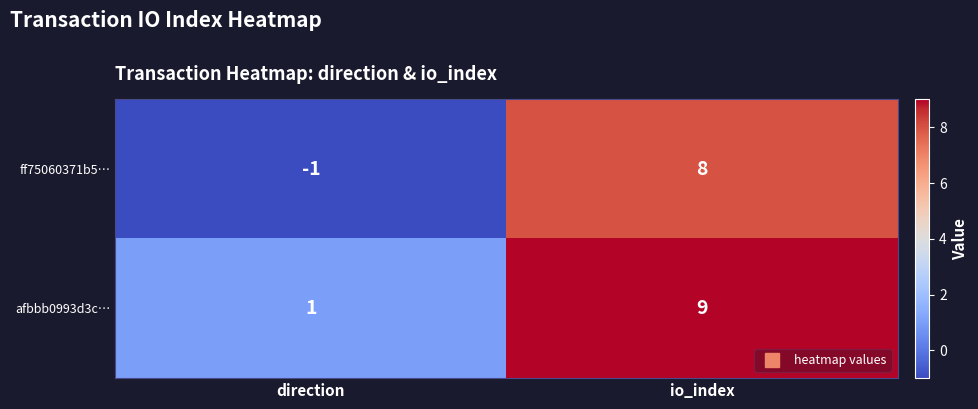

True or false: afbbb0993d3c… has a value of 1 at direction.

True